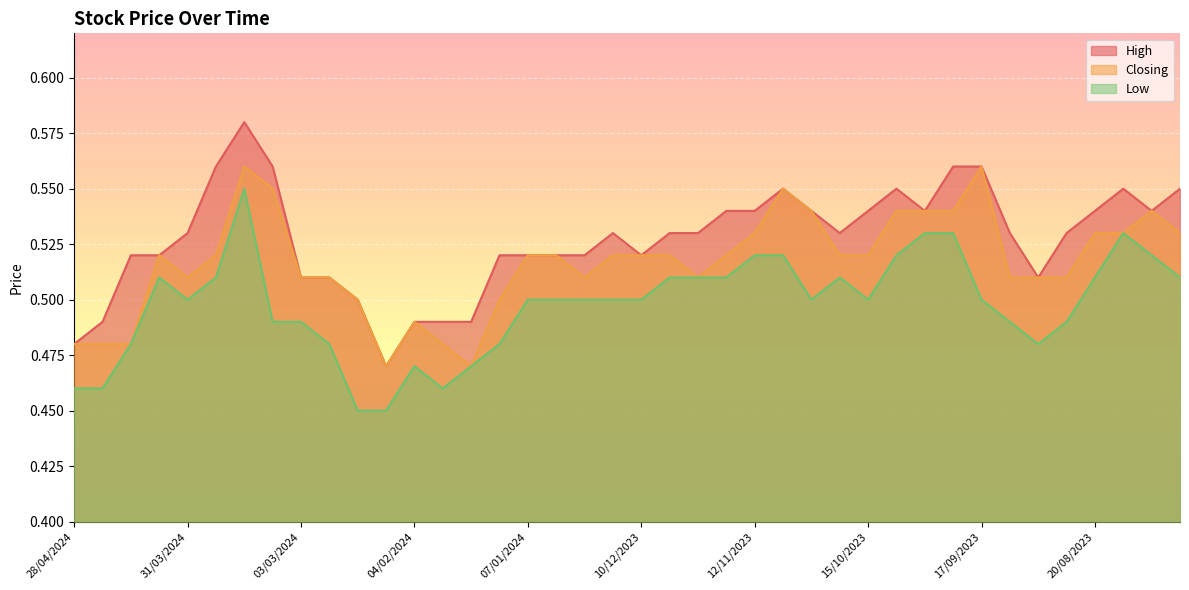

What is the label of the 37th point from the right?

07/04/2024